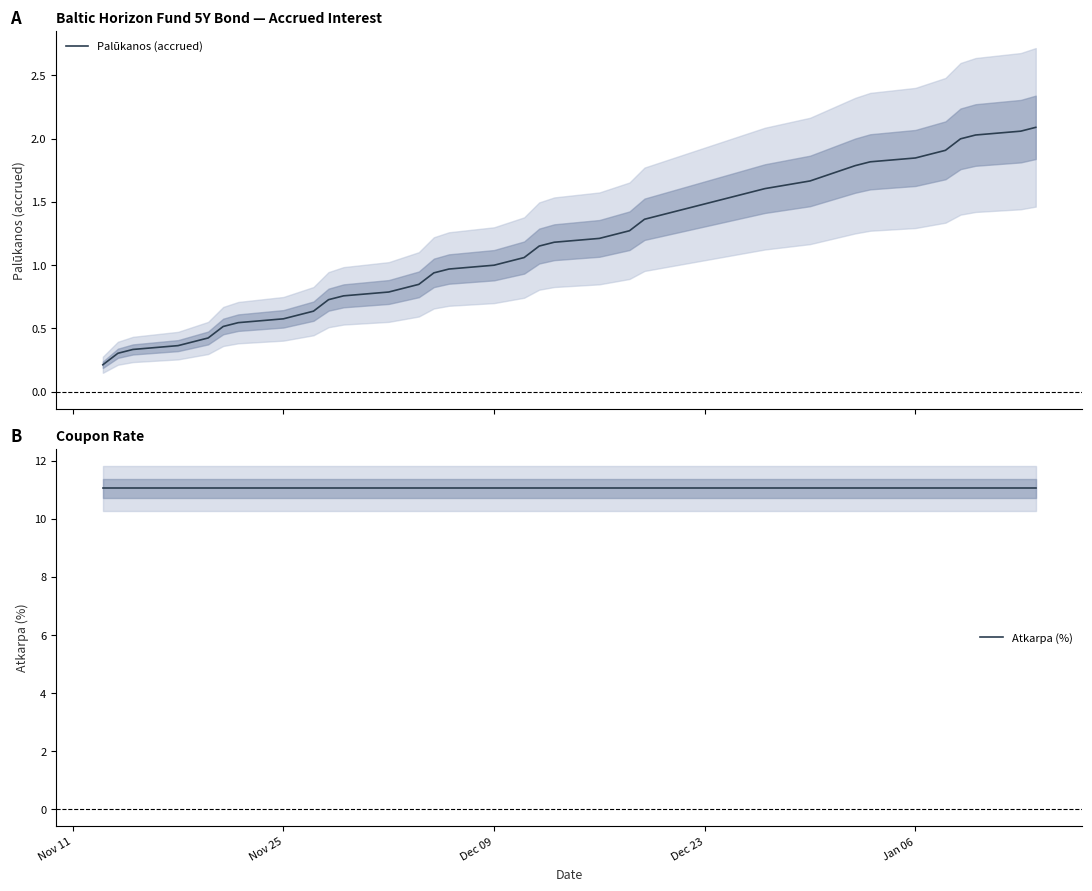

Does the chart have visible grid lines?

No